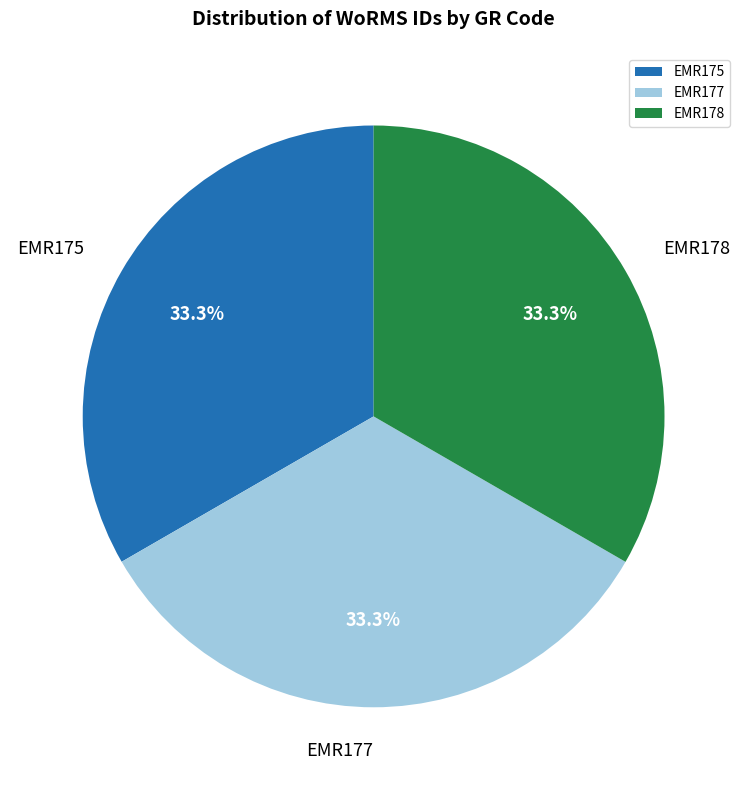

Is there any slice that represents more than half of the pie?

No